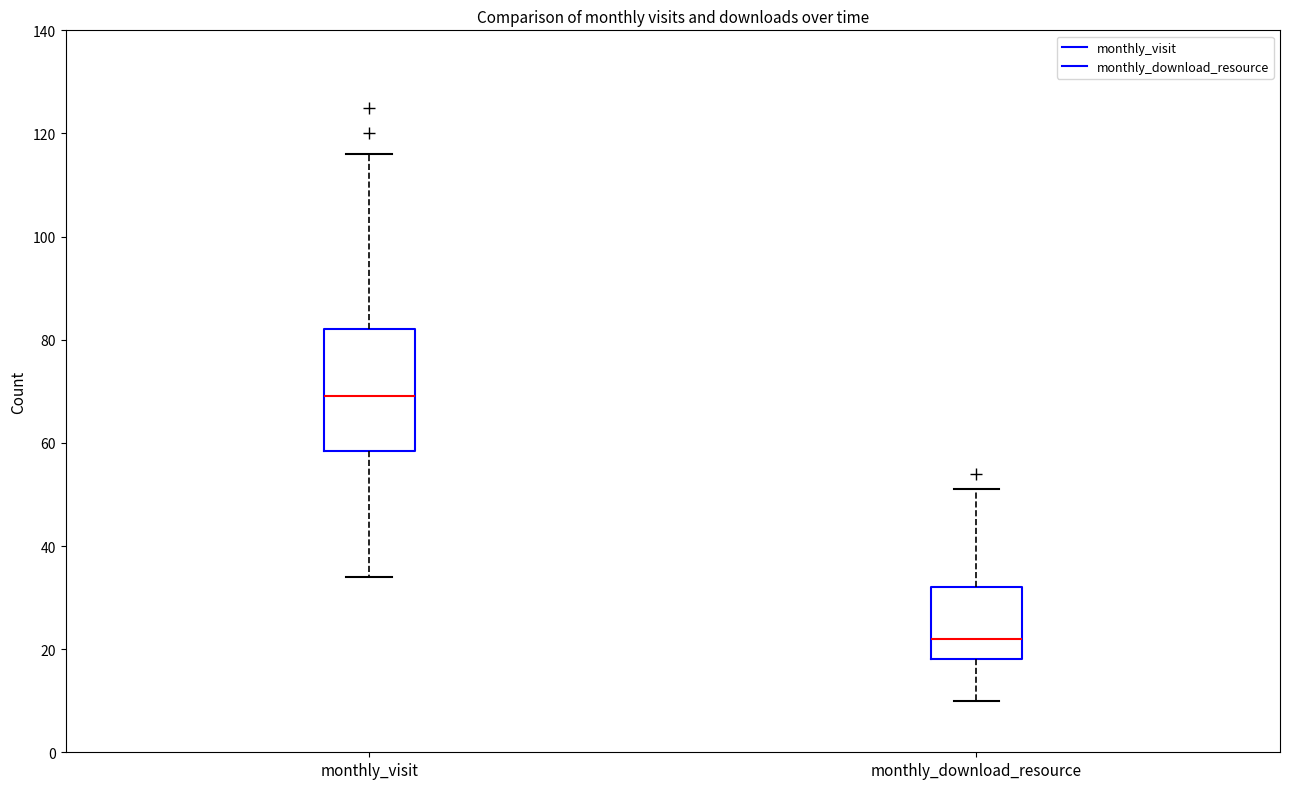

Reading left to right, read every box against the y-axis: the position of its median line, the range the box covers, and the ends of its whiskers. The values are not printed on the chart, so give them approximately, as read against the axis.

monthly_visit: median 70, box 58 to 82, whiskers 34 to 116
monthly_download_resource: median 22, box 18 to 32, whiskers 10 to 52